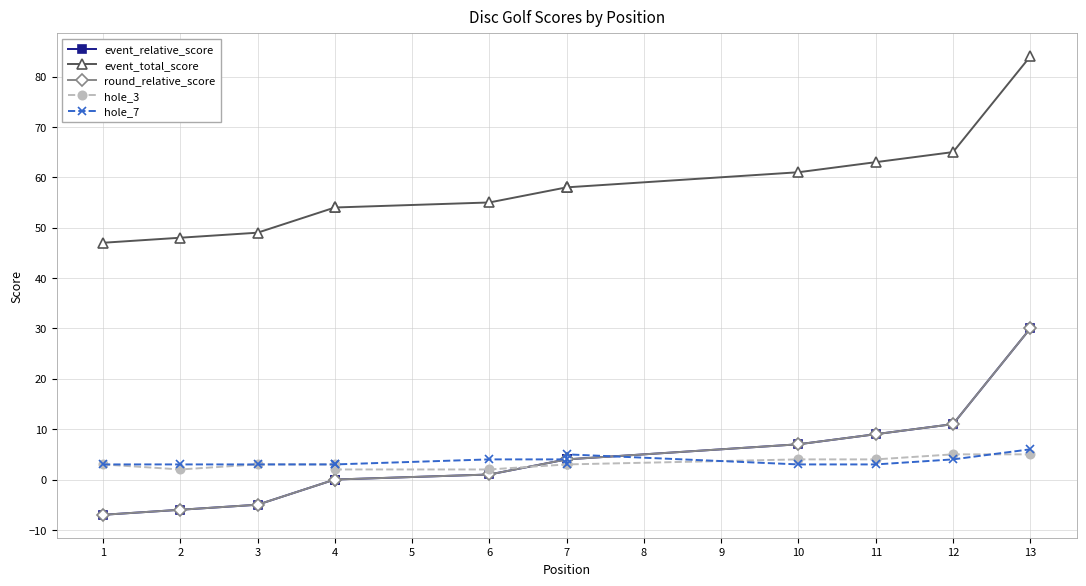

How many lines are shown in the chart?

5